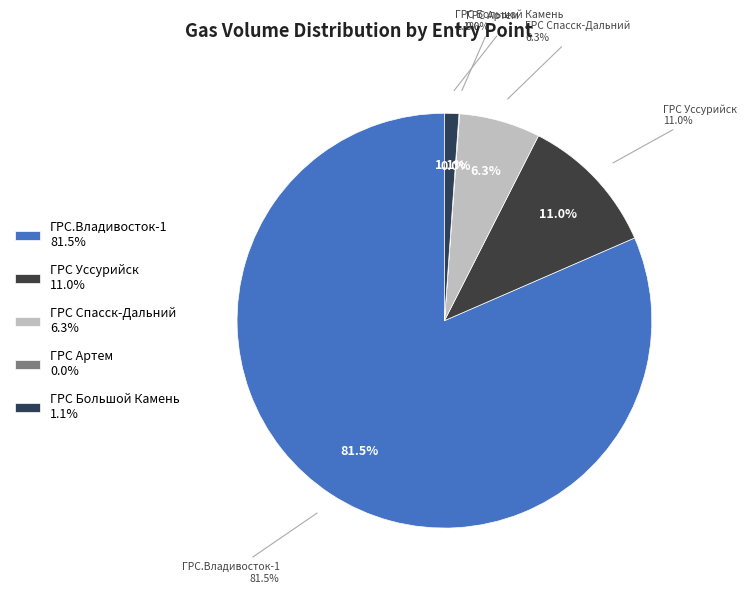

The ГРС Спасск-Дальний slice represents 1% of the pie. True or false?

False